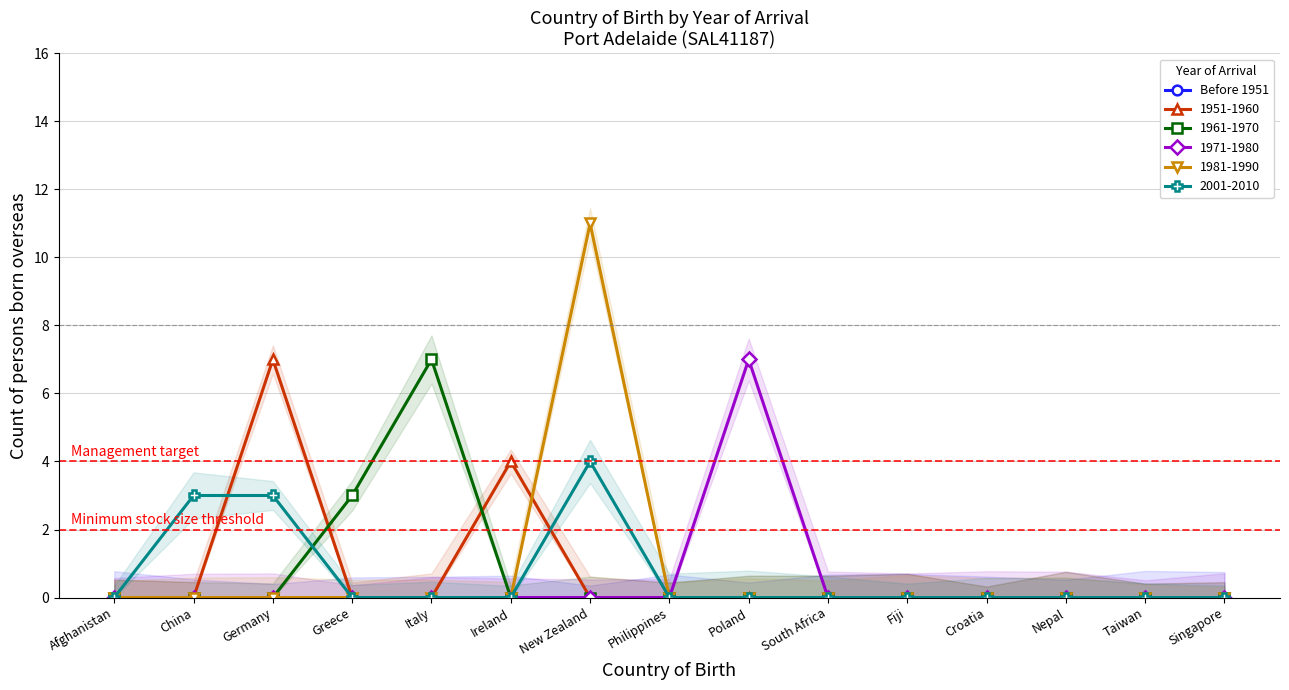

Which series has the widest spread of values?

1981-1990